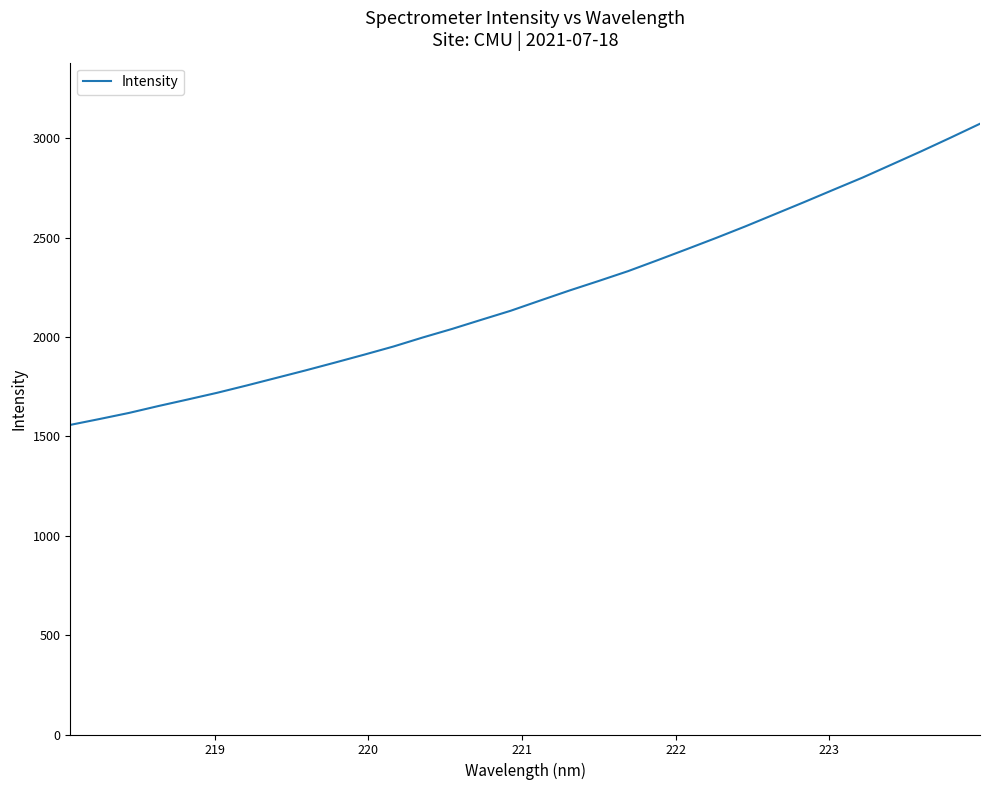

Reading left to right, list all the values displayed in this chart.

1557.8	1587.5	1618.0	1652.7	1685.7	1719.4	1755.9	1793.7	1831.6	1870.9	1910.9	1952.0	1997.5	2040.7	2086.7	2132.2	2183.4	2233.9	2282.1	2331.5	2386.2	2442.0	2498.5	2556.8	2617.8	2678.6	2740.9	2802.5	2868.6	2934.8	3003.2	3073.0